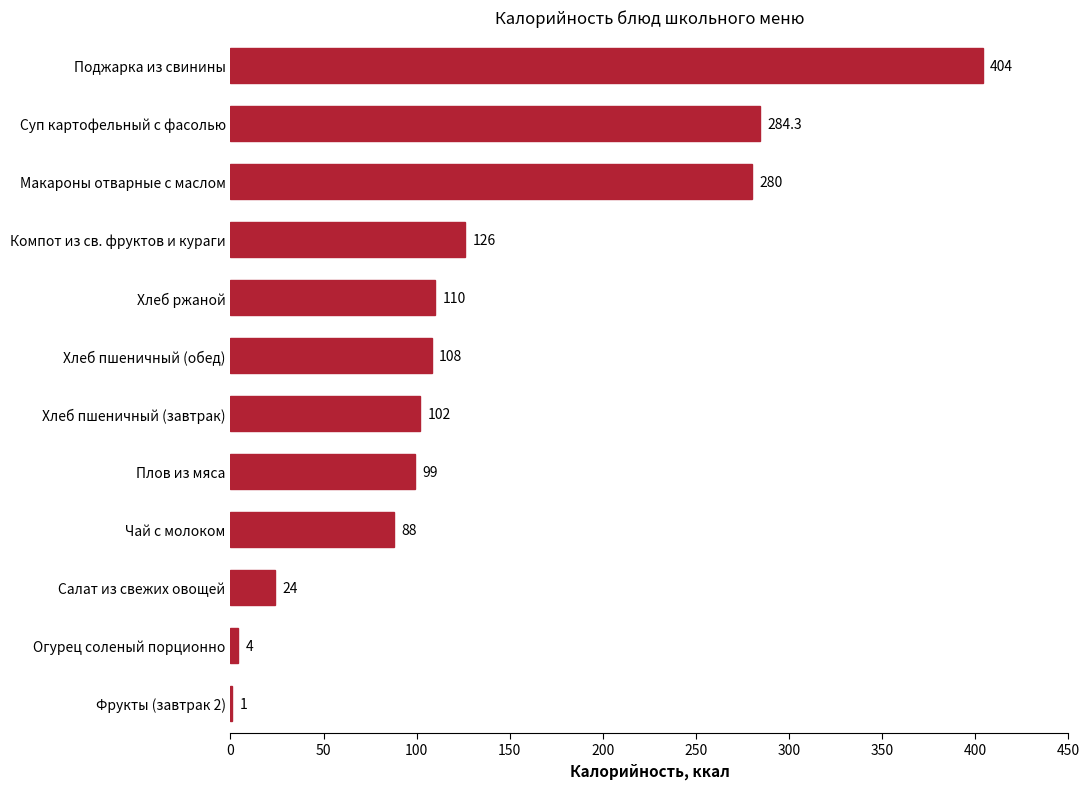

How many distinct data groups are displayed?

1